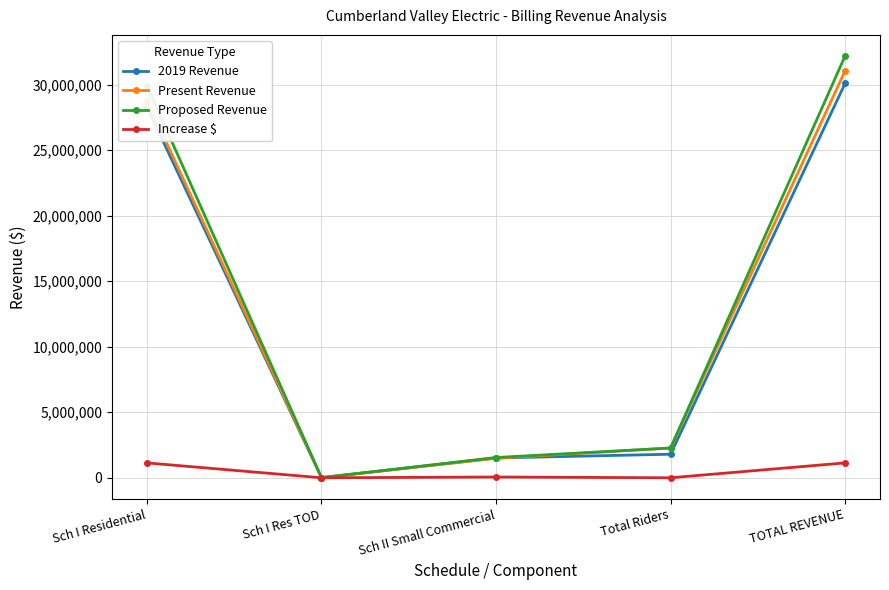

The 2019 Revenue series shows 408439.4 at Total Riders. True or false?

False